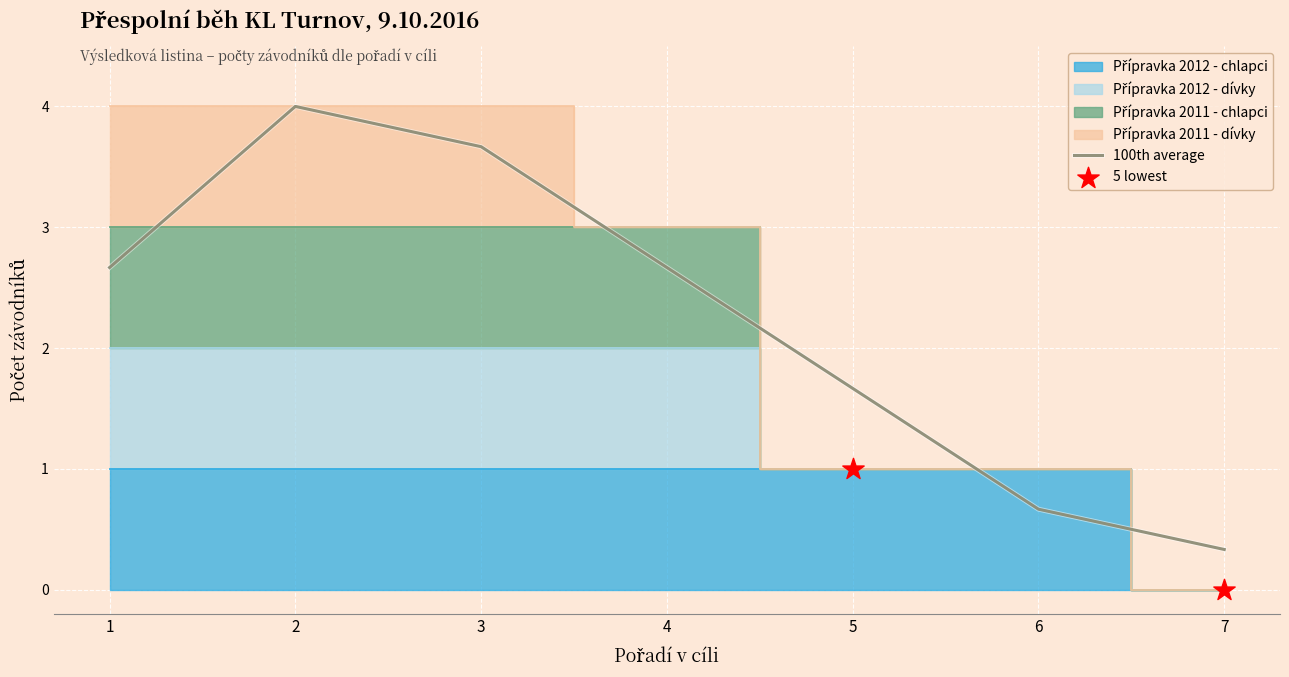

Which series reaches the minimum Y coordinate?

Přípravka 2012 - dívky